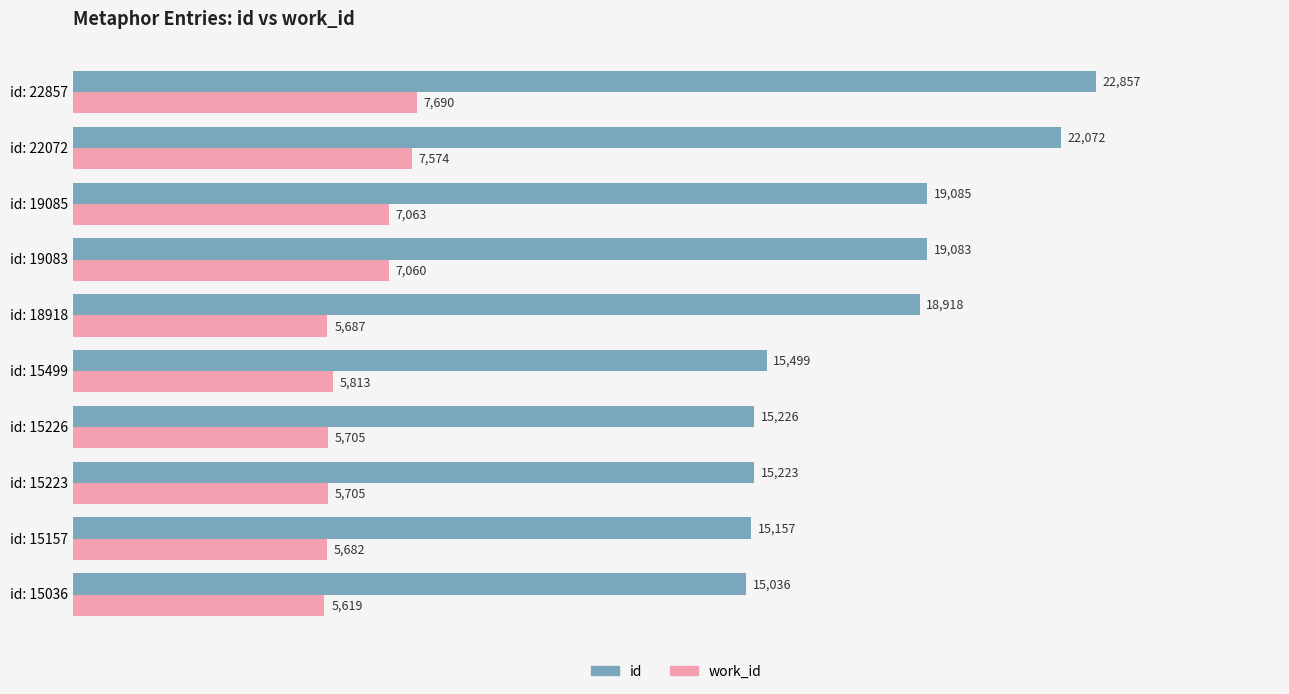

Rank the series by their average value, from lowest to highest.

work_id, id